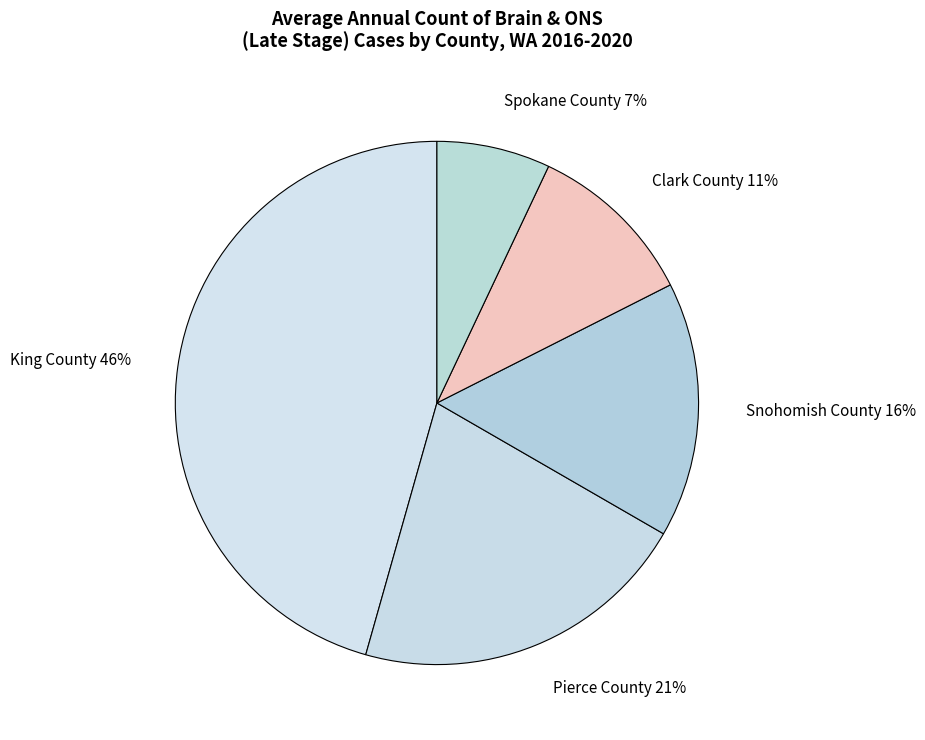

How many segments does this pie chart have?

5